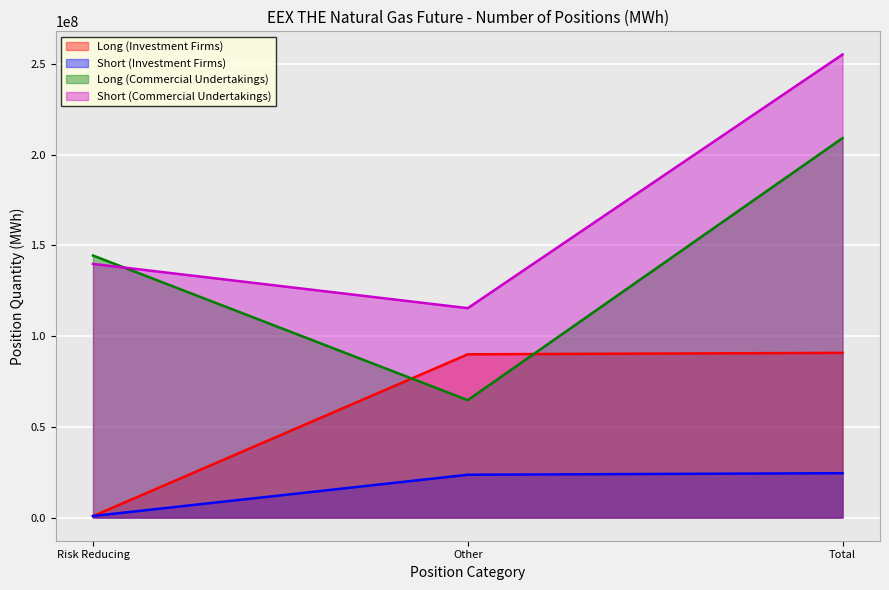

Count the number of data series in this chart.

4